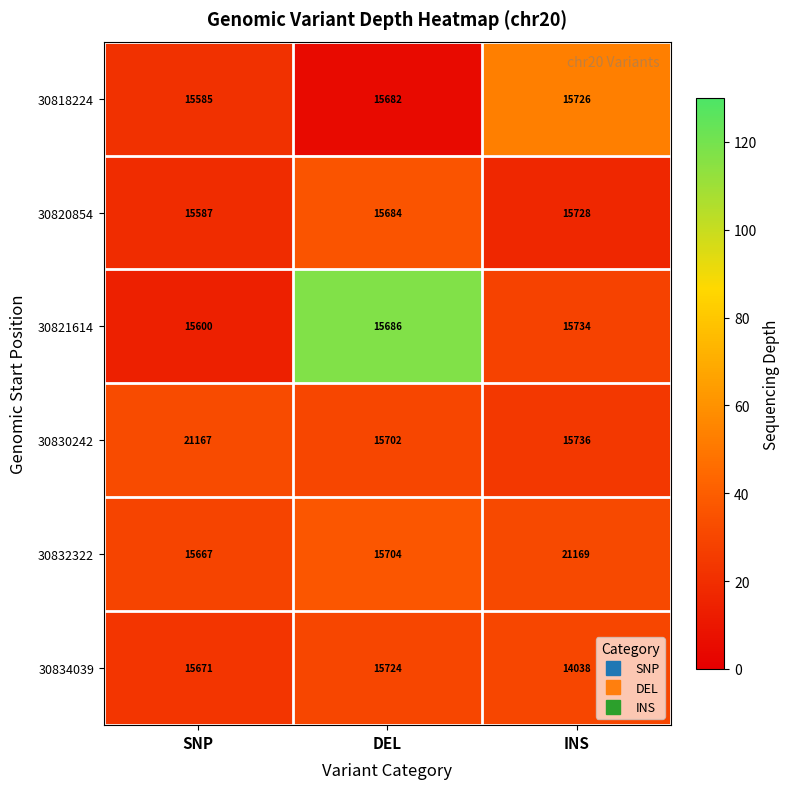

Where is 30832322 nearest to the value 18418?

DEL